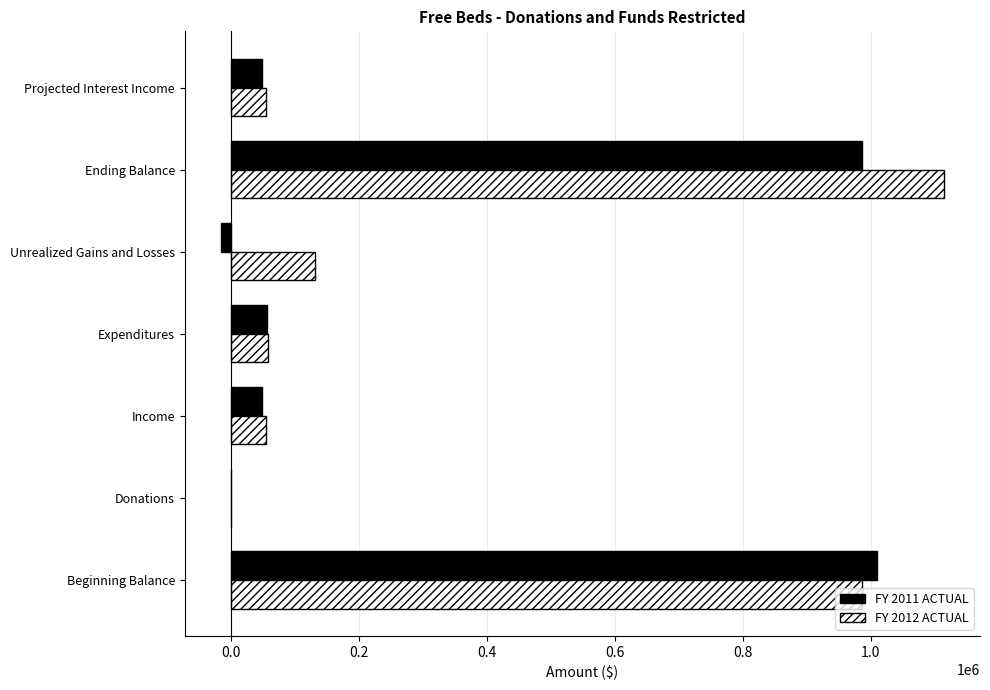

How many values in FY 2012 ACTUAL are above zero?

6